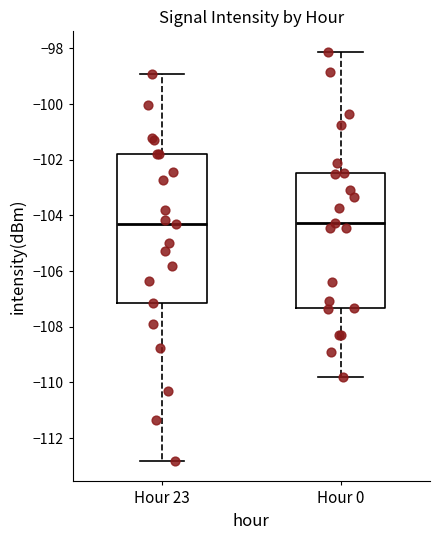

Which box is the tallest, from its lower edge to its upper edge?

Hour 23